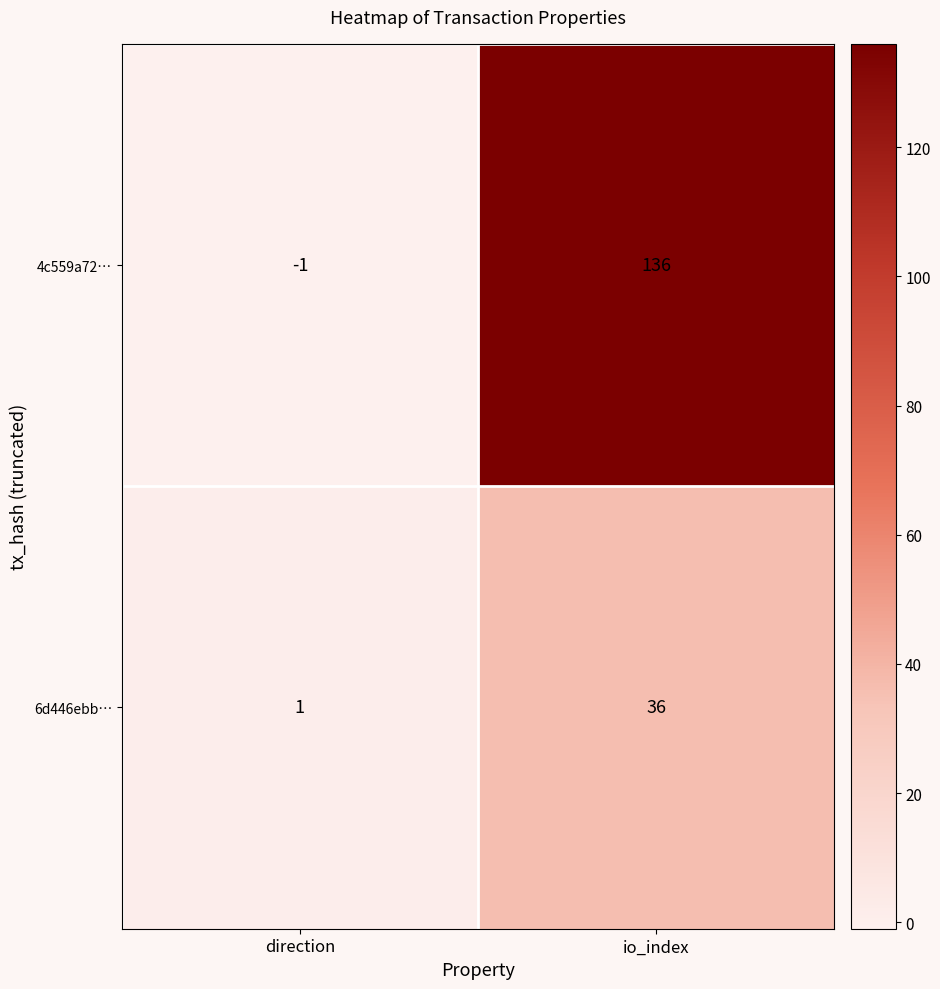

Reading left to right, transcribe all the data shown in this chart.

4c559a72…: -1	136
6d446ebb…: 1	36